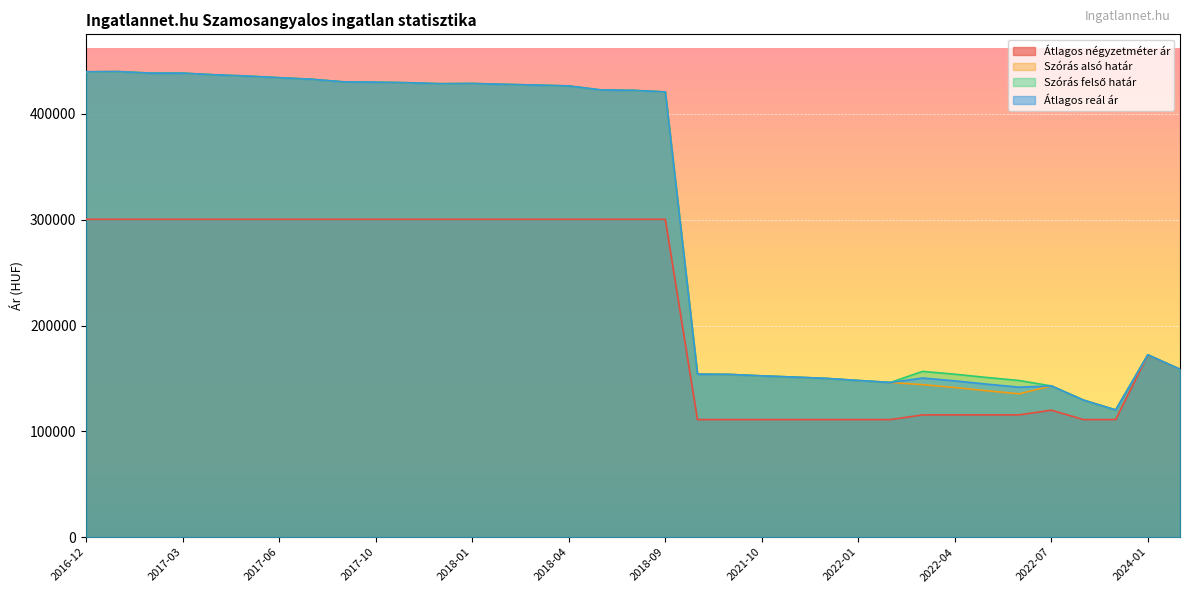

Which has a higher value, 2017-12 or 2018-08?

2017-12